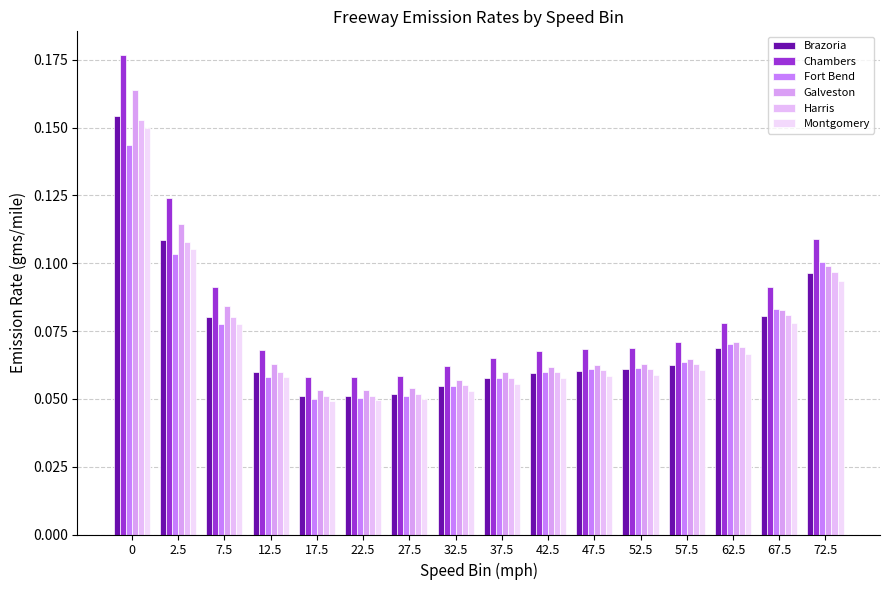

What is the sum of all Montgomery values?

1.1